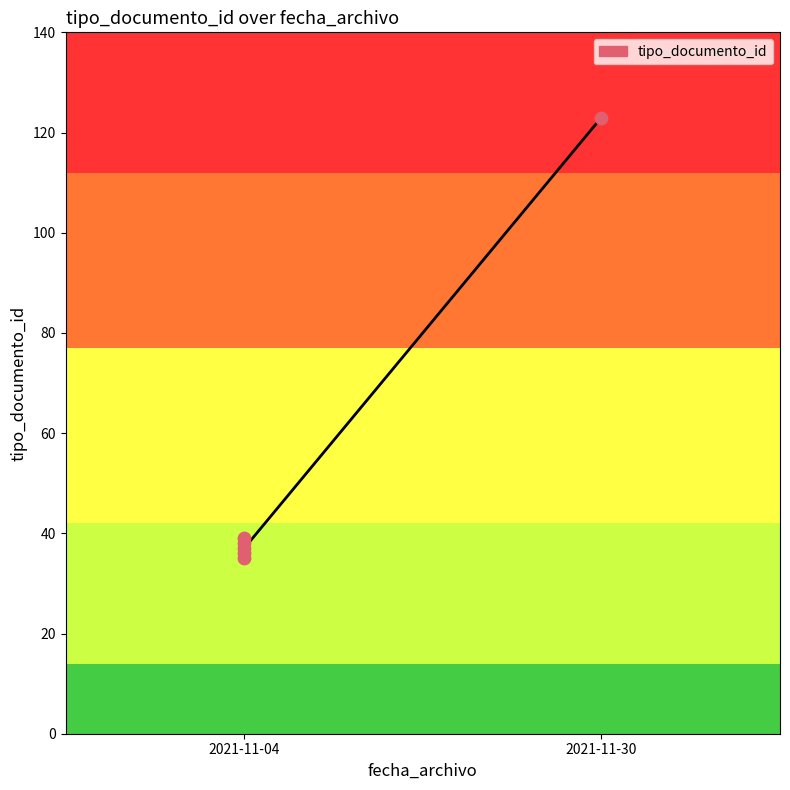

What is the change in value from 2021-11-04 to 2021-11-30?

+86